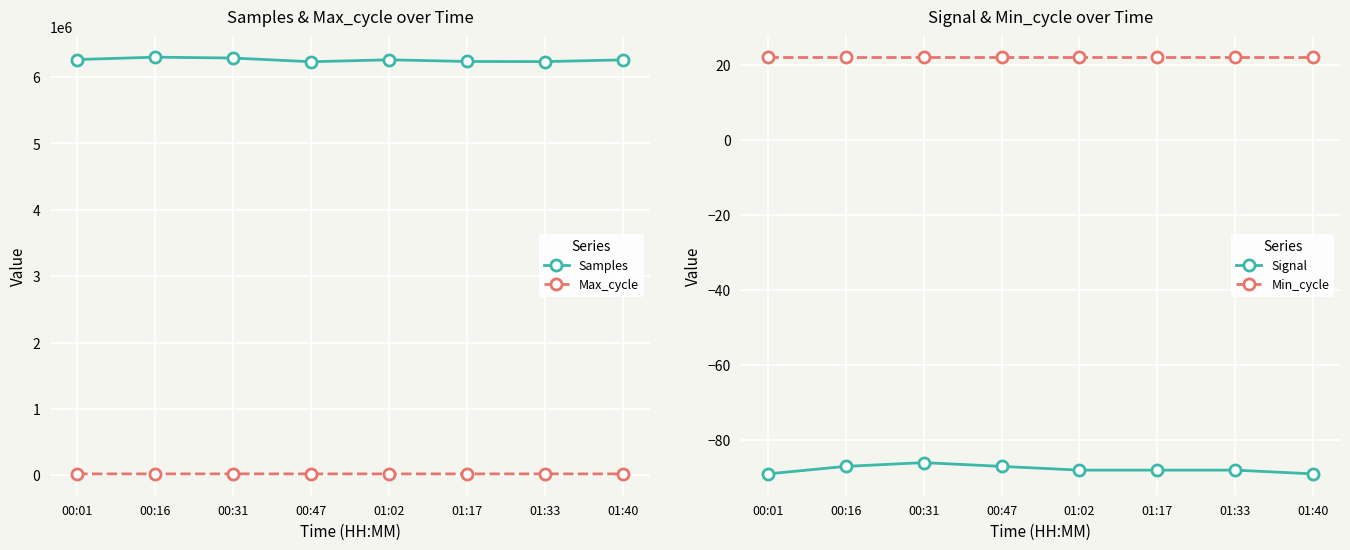

Count the Signal values in the range -88 to -87.

5